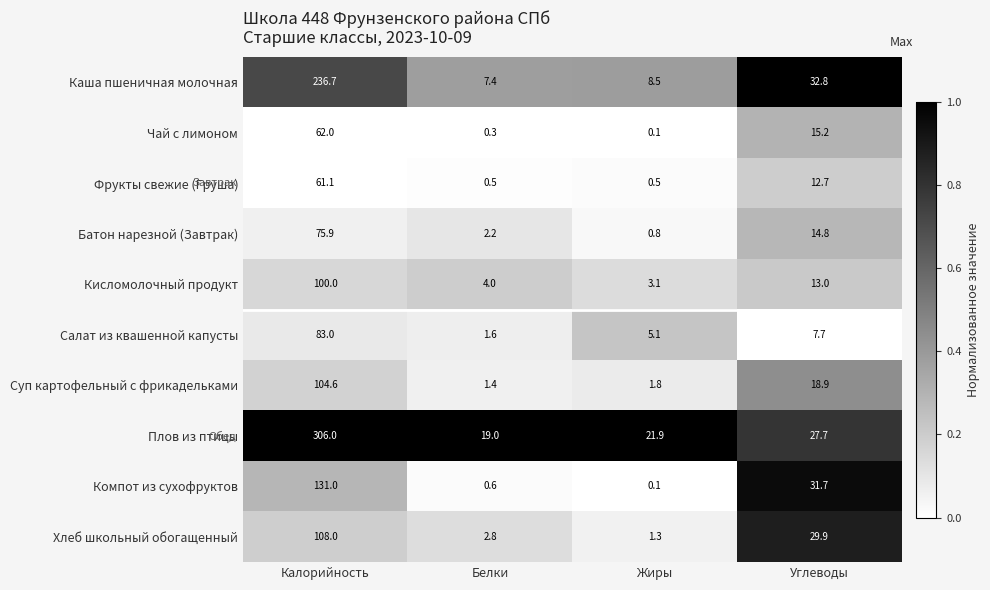

Rank the categories by Чай с лимоном value from highest to lowest.

Калорийность, Углеводы, Белки, Жиры